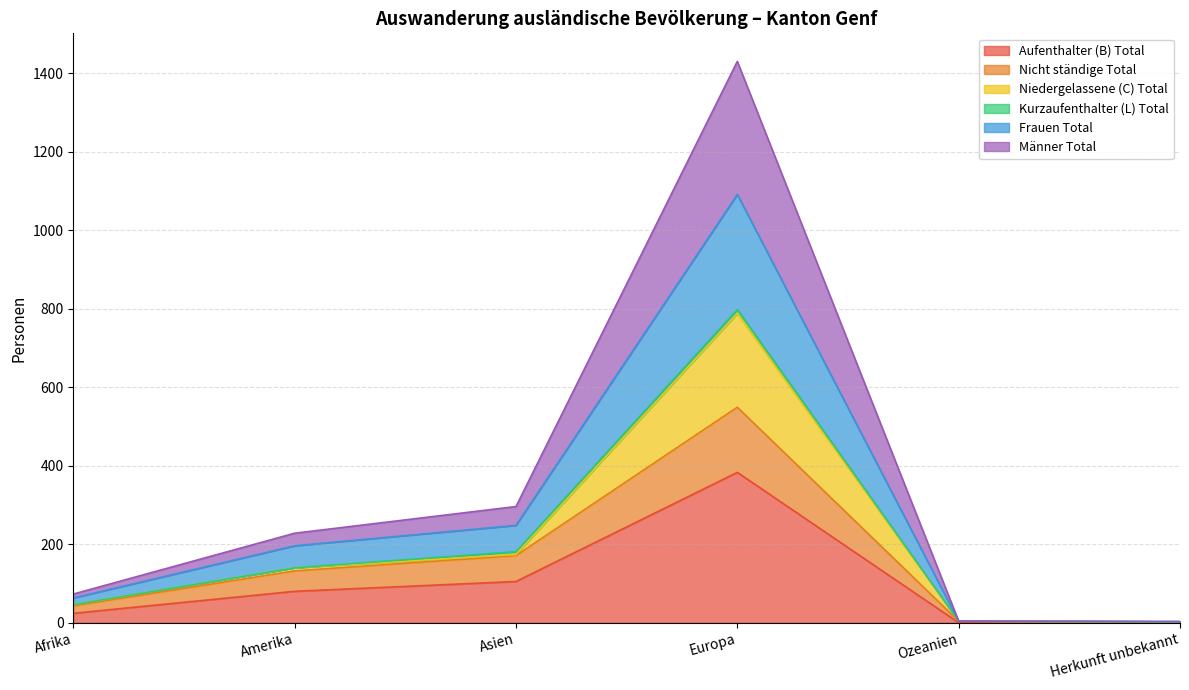

What is the total value across all series at Amerika?

228